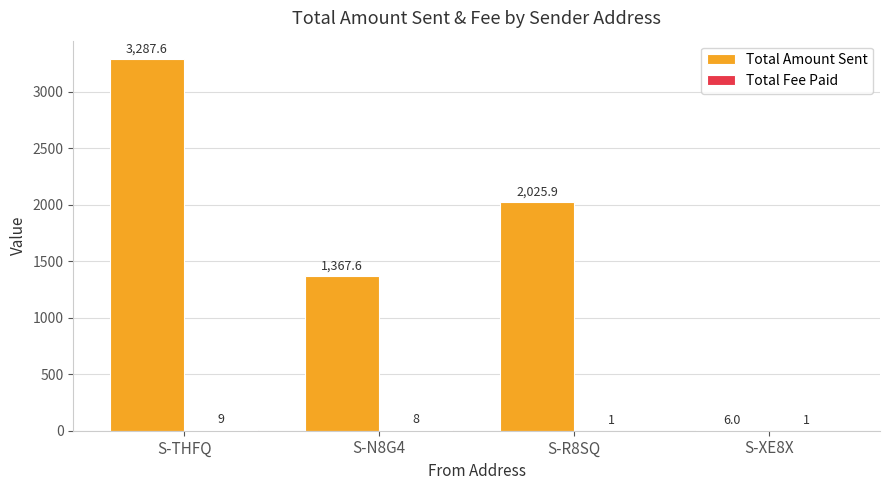

At which category is the sum across all series the highest?

S-THFQ